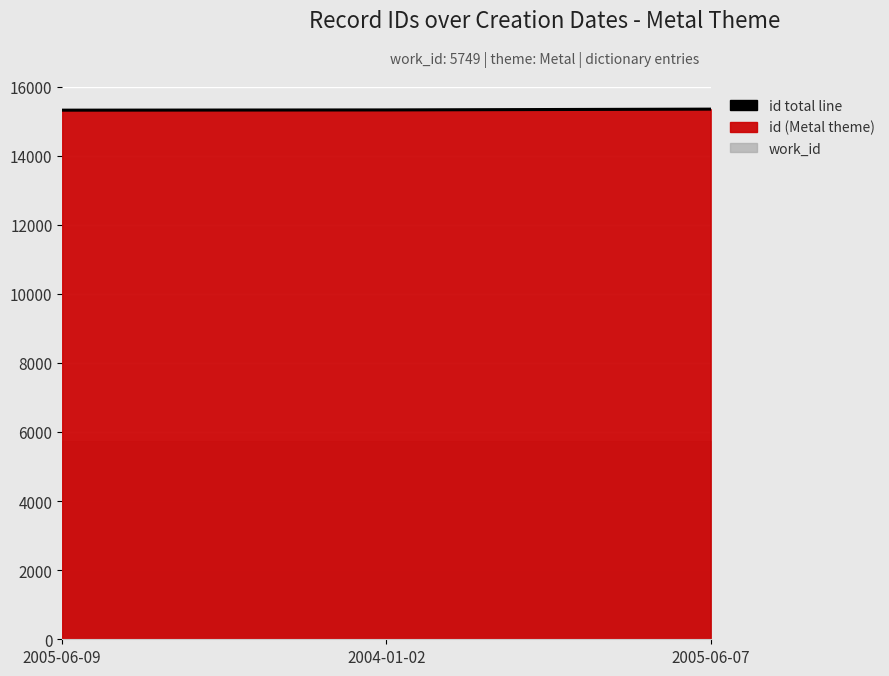

What is the average value?

15327